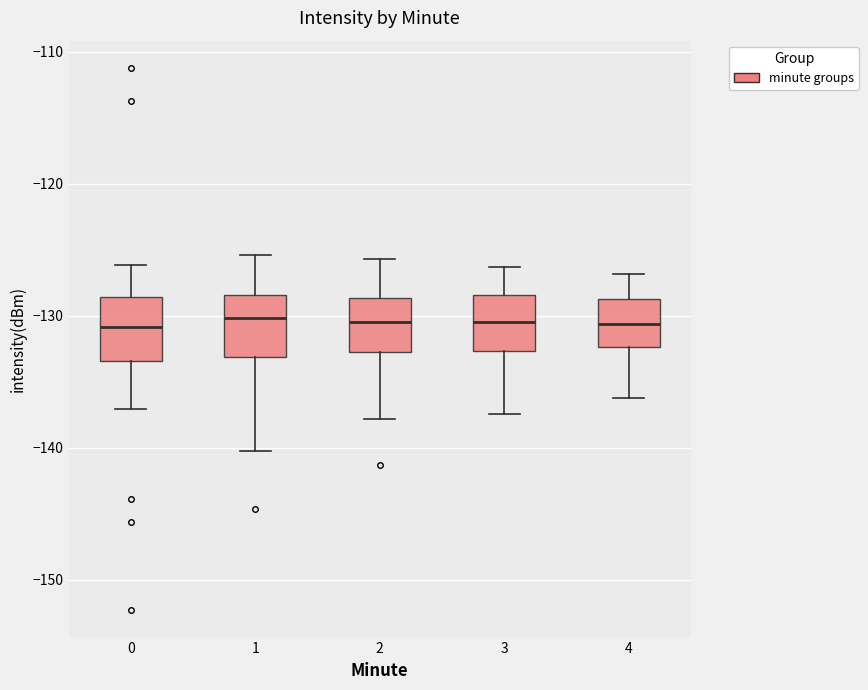

Where does the lower whisker of the box at x = 4 end on the y-axis? The values are not printed on the chart, so give them approximately, as read against the axis.

-136